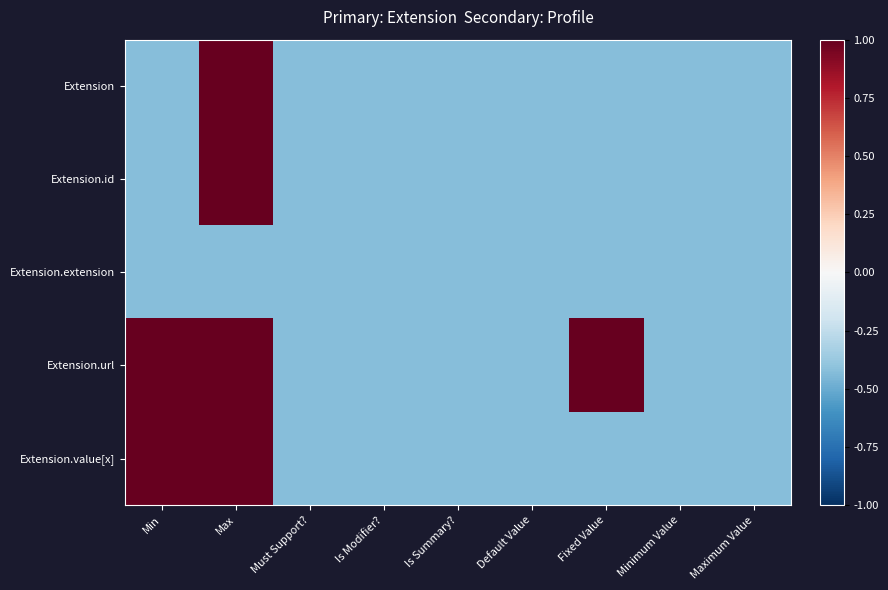

Reading left to right, list all the values displayed in this chart.

Extension: Min=-0.4	Max=2.3	Must Support?=-0.4	Is Modifier?=-0.4	Is Summary?=-0.4	Default Value=-0.4	Fixed Value=-0.4	Minimum Value=-0.4	Maximum Value=-0.4
Extension.id: Min=-0.4	Max=2.3	Must Support?=-0.4	Is Modifier?=-0.4	Is Summary?=-0.4	Default Value=-0.4	Fixed Value=-0.4	Minimum Value=-0.4	Maximum Value=-0.4
Extension.extension: Min=-0.4	Max=-0.4	Must Support?=-0.4	Is Modifier?=-0.4	Is Summary?=-0.4	Default Value=-0.4	Fixed Value=-0.4	Minimum Value=-0.4	Maximum Value=-0.4
Extension.url: Min=2.3	Max=2.3	Must Support?=-0.4	Is Modifier?=-0.4	Is Summary?=-0.4	Default Value=-0.4	Fixed Value=2.3	Minimum Value=-0.4	Maximum Value=-0.4
Extension.value[x]: Min=2.3	Max=2.3	Must Support?=-0.4	Is Modifier?=-0.4	Is Summary?=-0.4	Default Value=-0.4	Fixed Value=-0.4	Minimum Value=-0.4	Maximum Value=-0.4